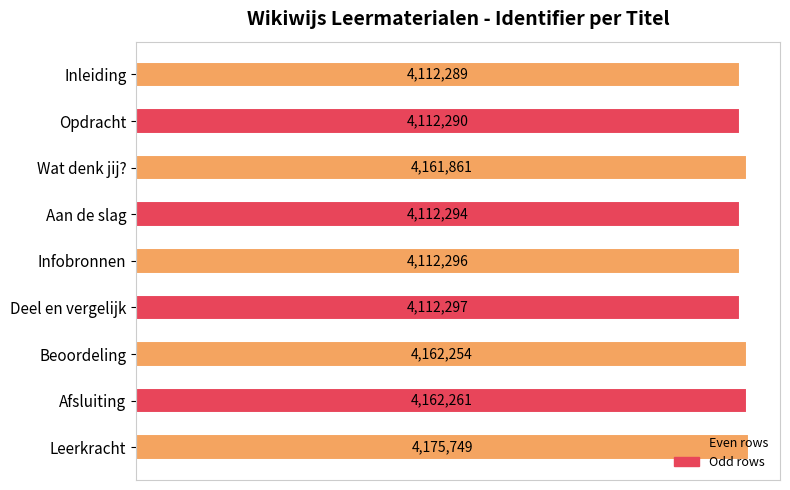

List the labels in order of value, smallest first.

Inleiding, Opdracht, Aan de slag, Infobronnen, Deel en vergelijk, Wat denk jij?, Beoordeling, Afsluiting, Leerkracht